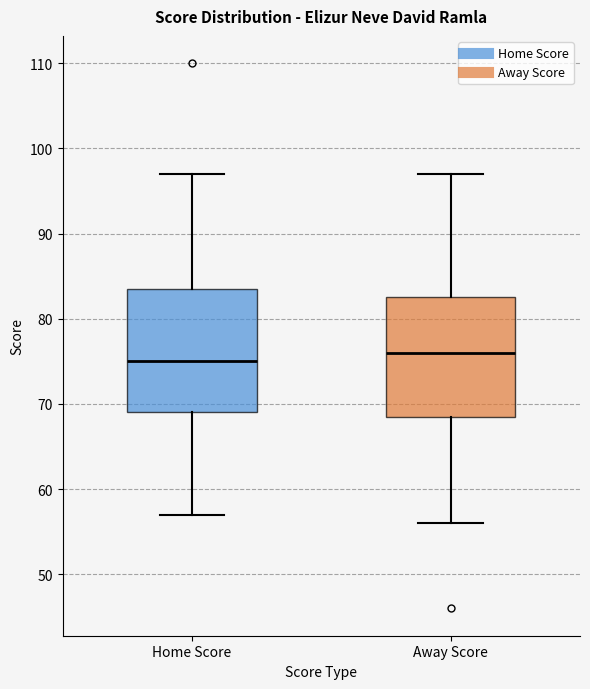

Reading left to right, read every box against the y-axis: the position of its median line, the range the box covers, and the ends of its whiskers. The values are not printed on the chart, so give them approximately, as read against the axis.

Home Score: median 75, box 69 to 84, whiskers 57 to 97
Away Score: median 76, box 69 to 83, whiskers 56 to 97